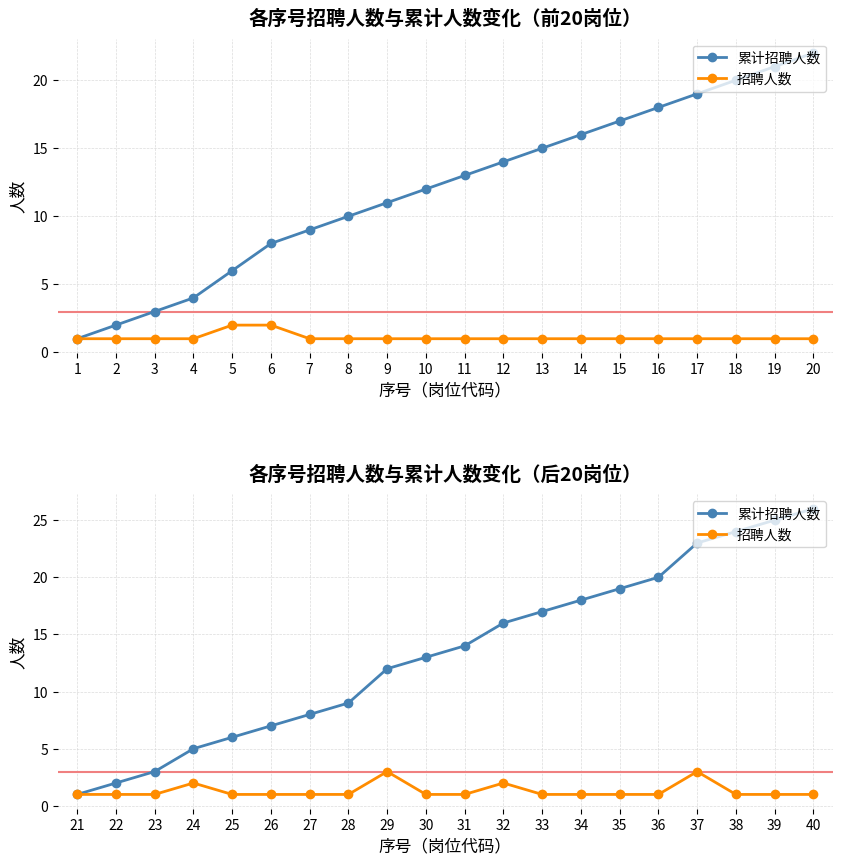

Does the chart have visible grid lines?

Yes